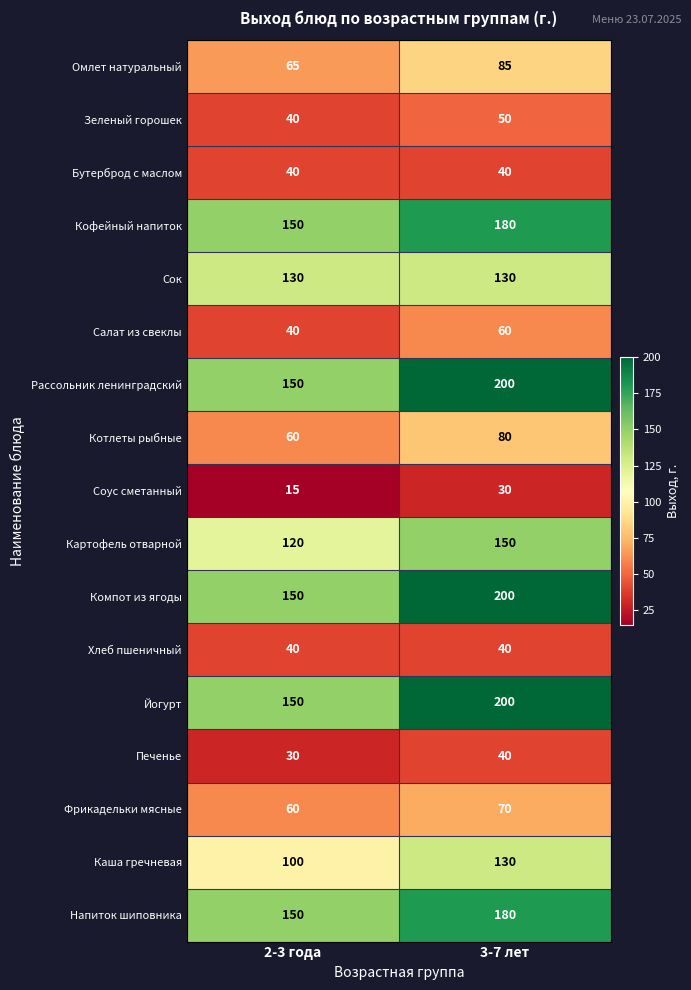

How many distinct data groups are displayed?

17